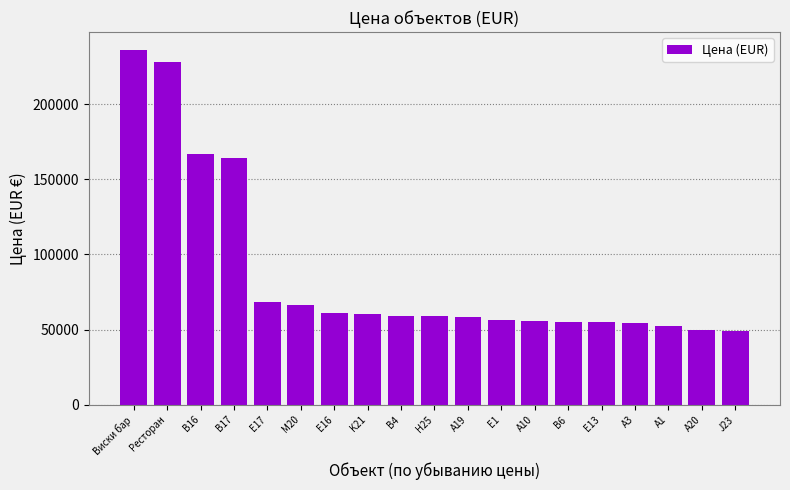

Are the bars grouped side by side (vs. stacked)?

No